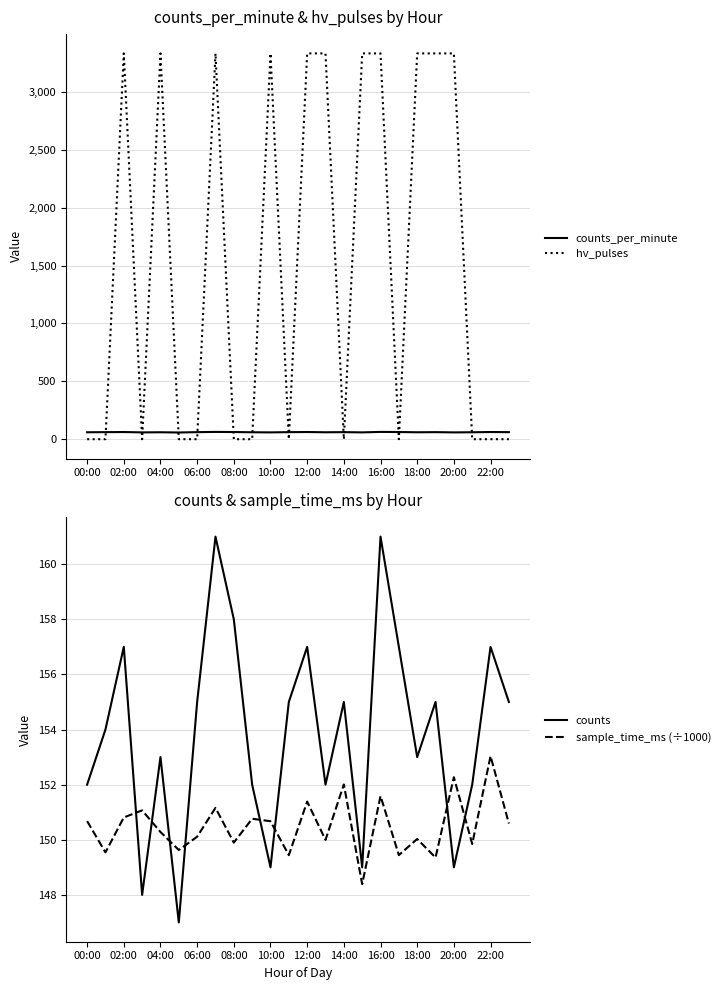

What is the maximum value for hv_pulses?

3333